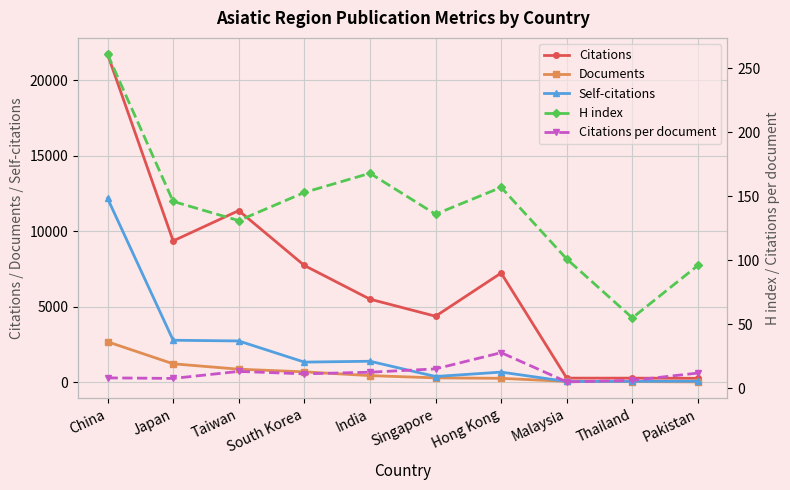

What is the highest value of the Self-citations series?

12171.0